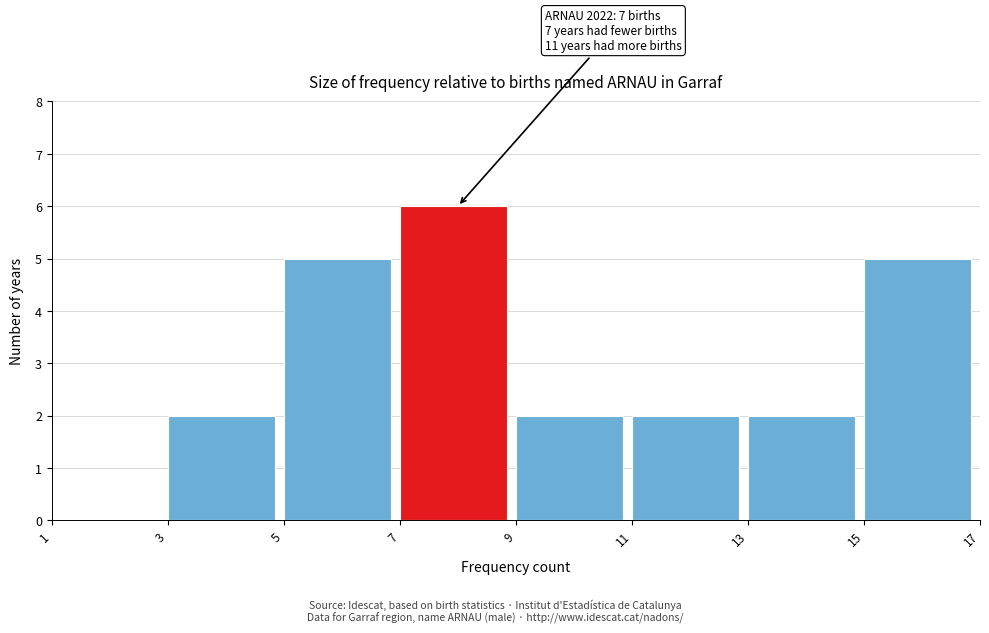

Which range on the x-axis has the tallest bar?

7 to 9